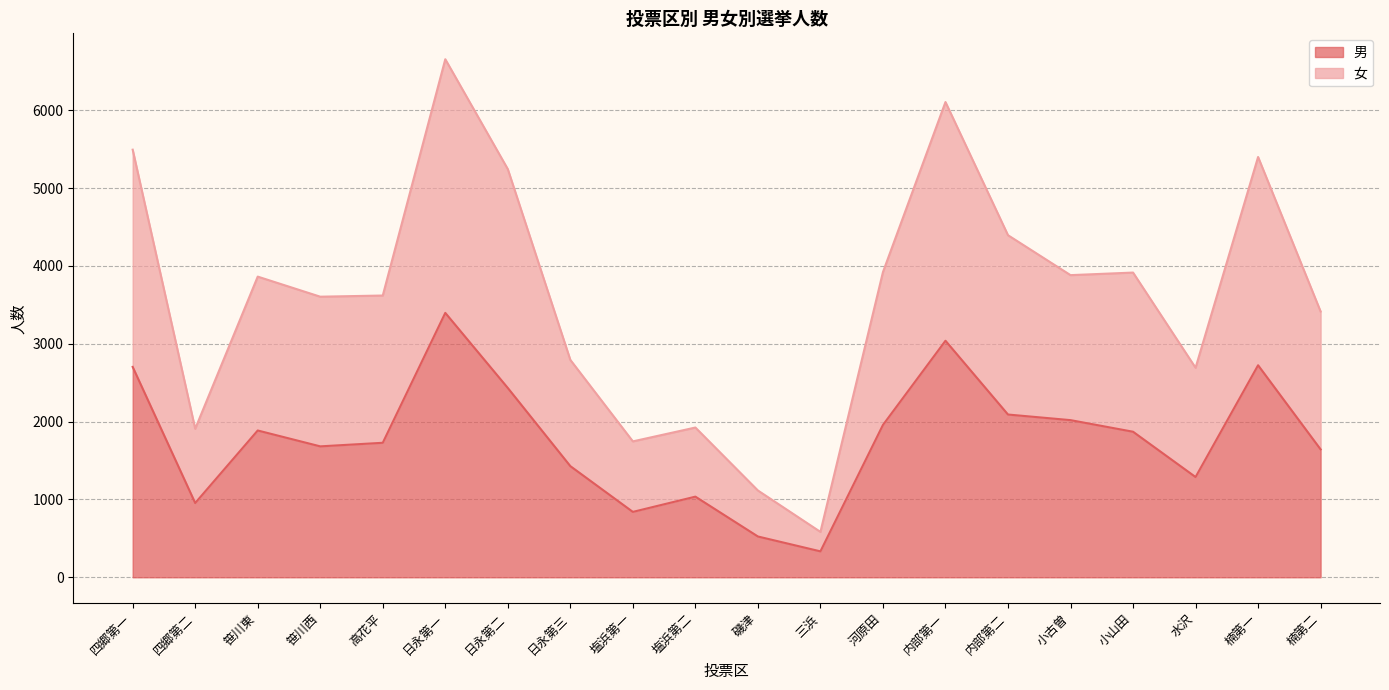

True or false: 男 and 女 intersect in this chart.

False